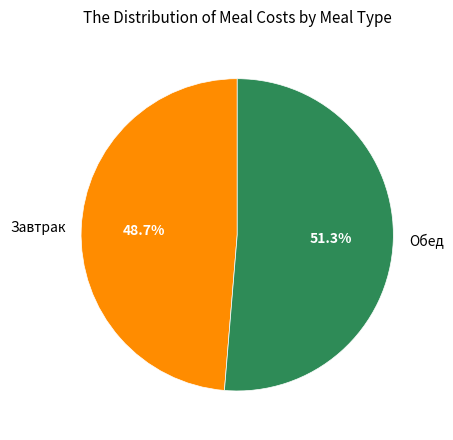

Which slice is the smallest?

Завтрак